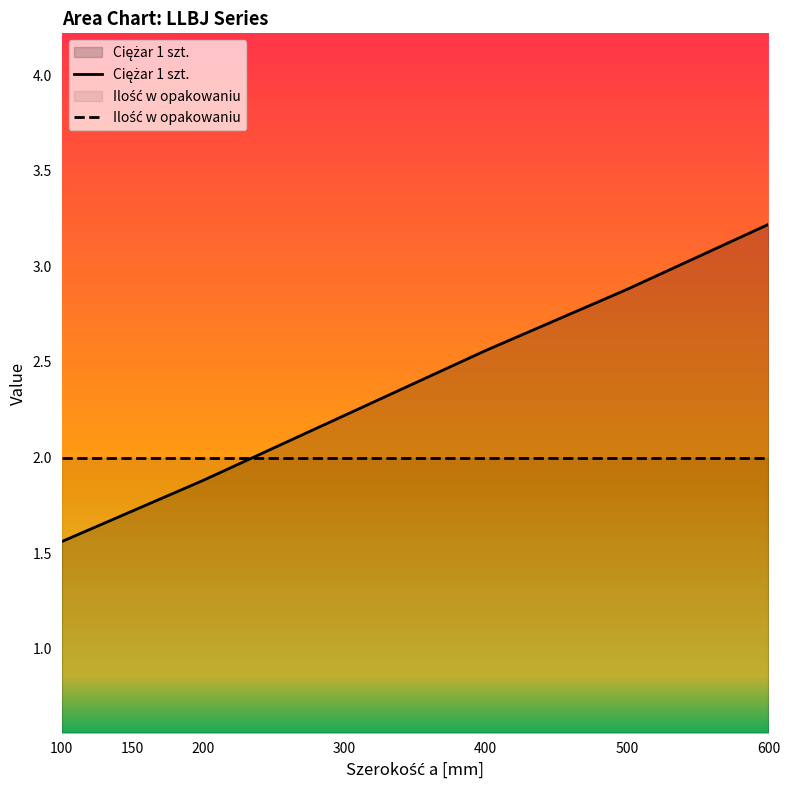

Count the number of values greater than 2.

4